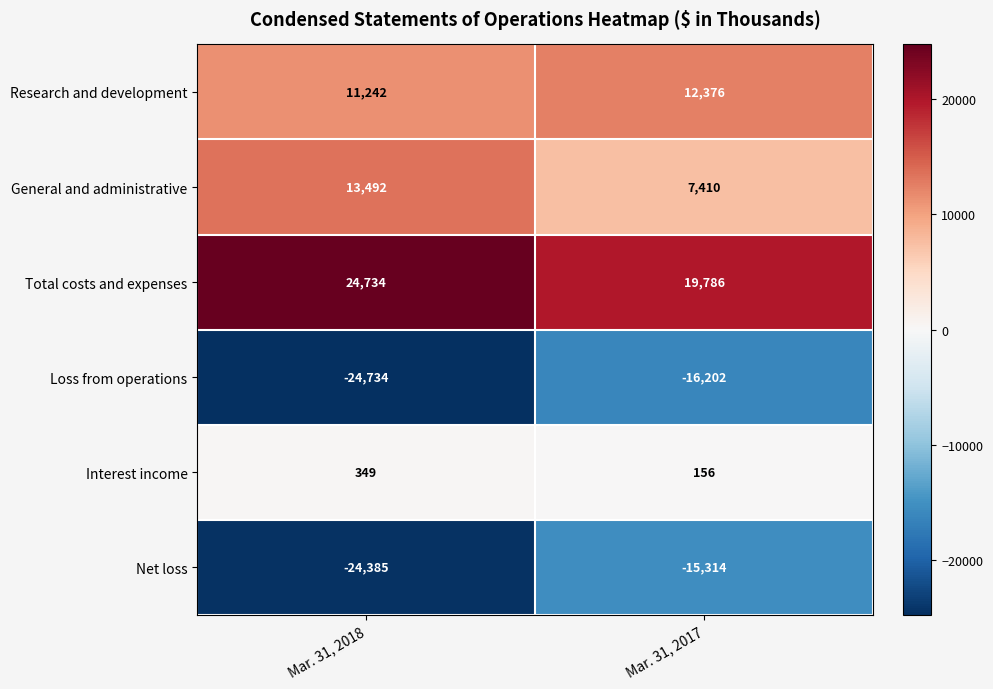

What is the difference between the Loss from operations values at Mar. 31, 2017 and Mar. 31, 2018?

8532